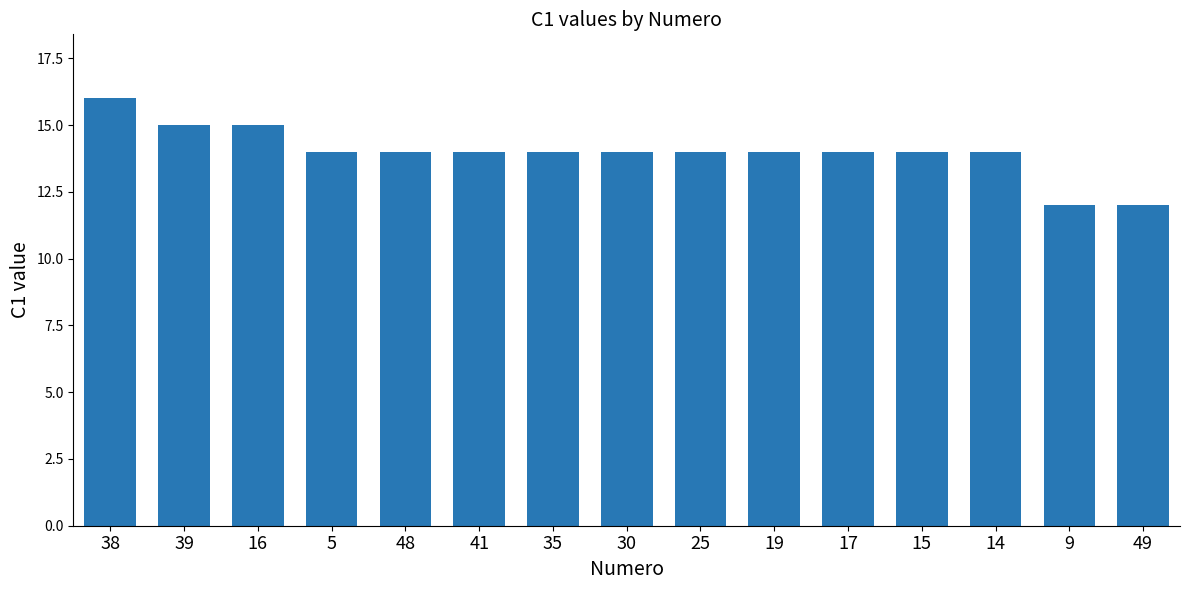

What is the change in value from 16 to 9?

-3